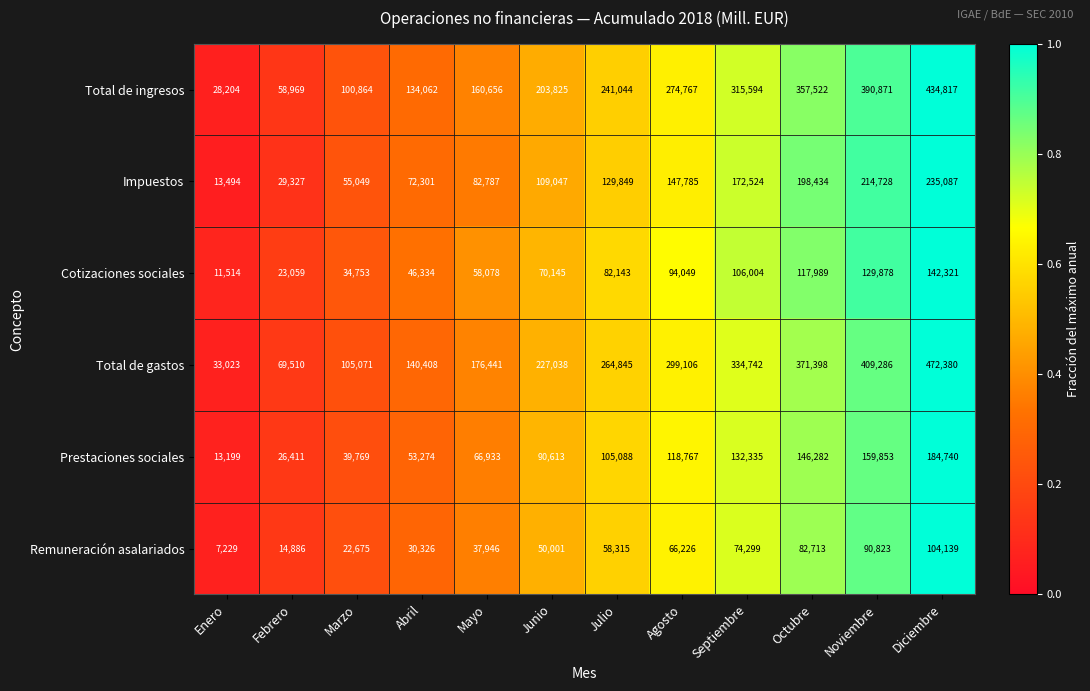

What is the difference between the maximum and second lowest values in the Cotizaciones sociales series?

119262